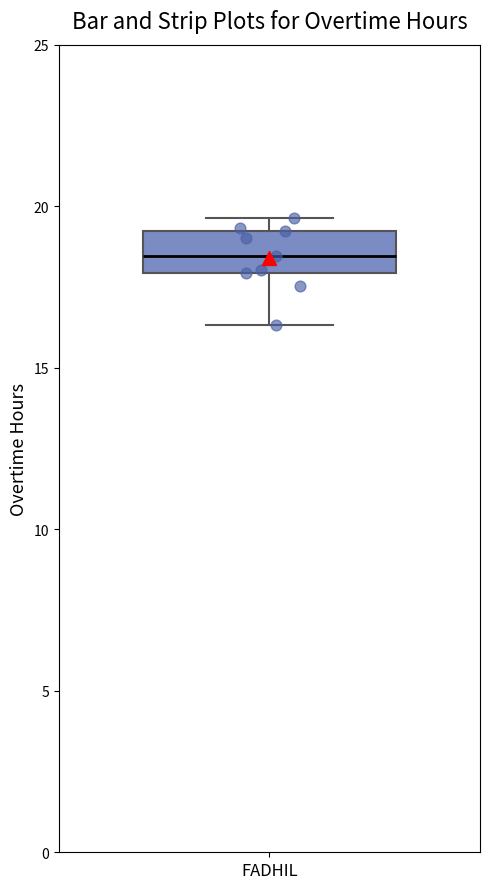

Read this box plot against the y-axis: the position of the median line, the range covered by the box, and the ends of both whiskers. The values are not printed on the chart, so give them approximately, as read against the axis.

median 18.5, box 18.0 to 19.0, whiskers 16.5 to 19.5